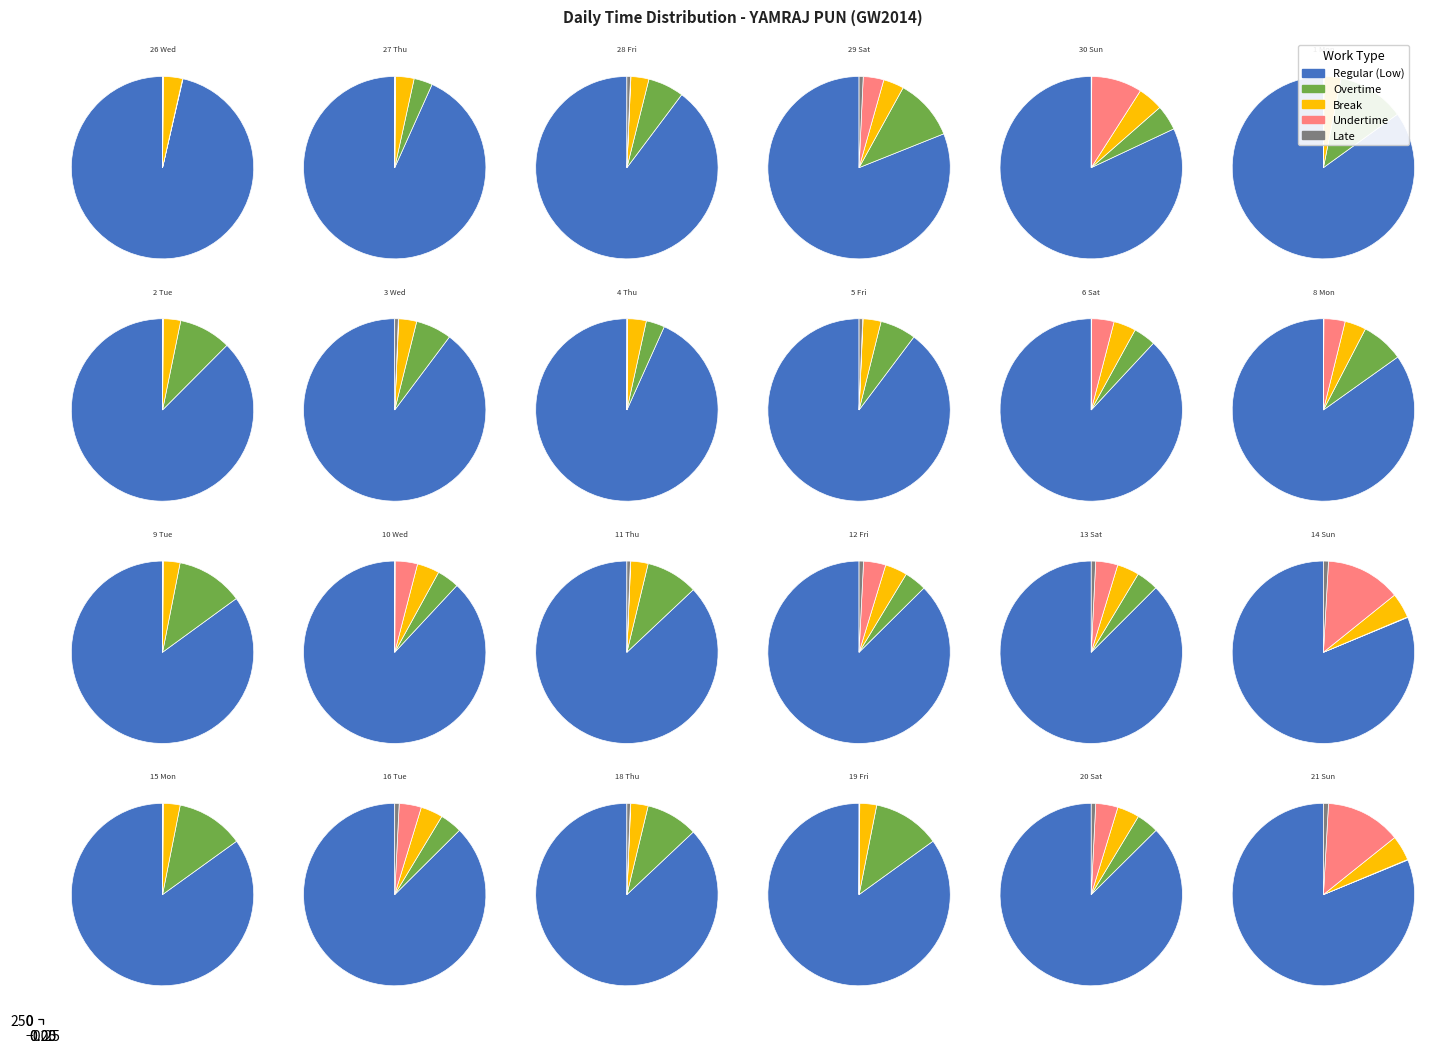

Does 20 Sat represent more than half of the total?

No